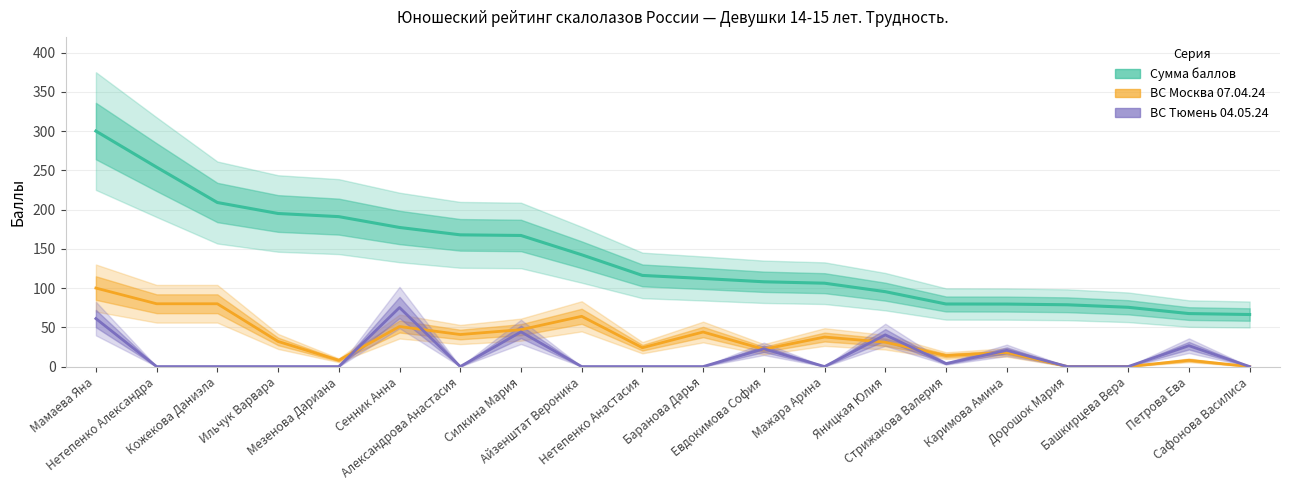

What position from the right is Мамаева Яна?

20